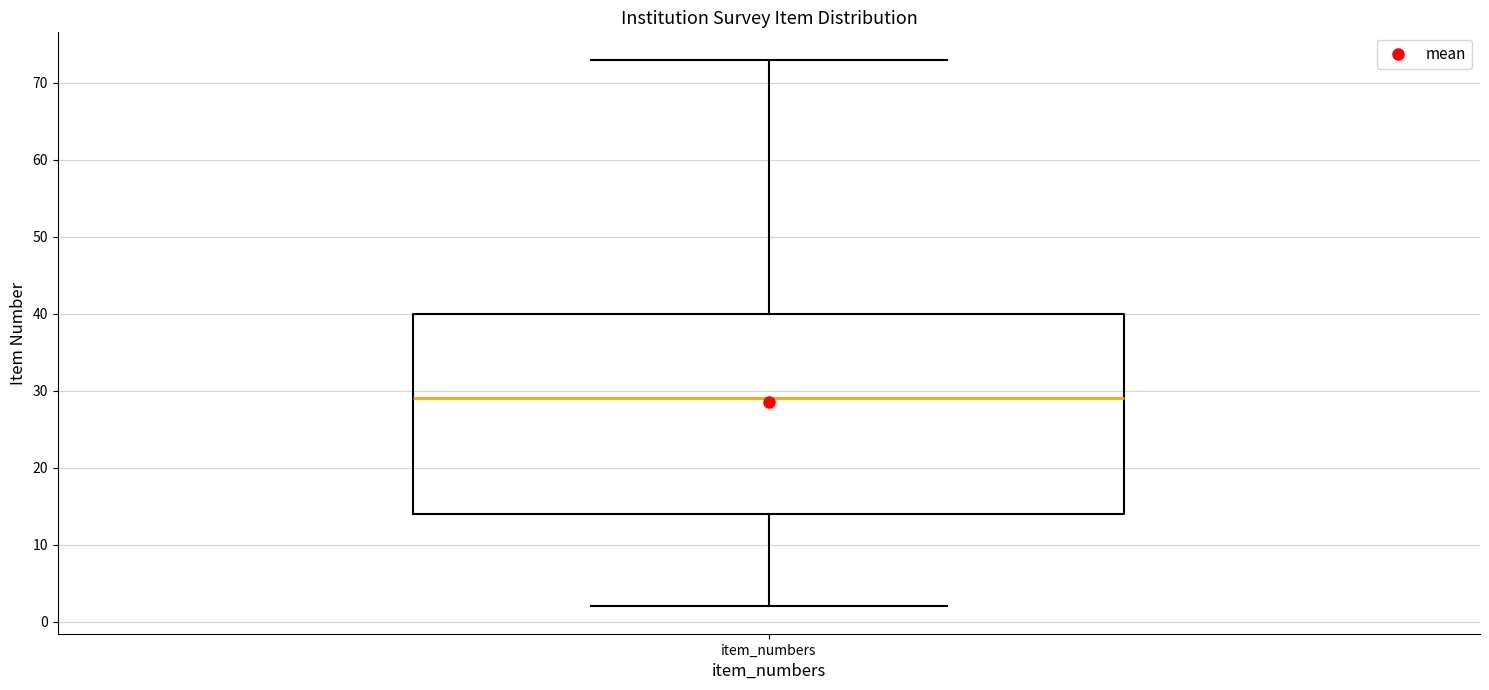

Read this box plot against the y-axis: the position of the median line, the range covered by the box, and the ends of both whiskers. The values are not printed on the chart, so give them approximately, as read against the axis.

median 29, box 14 to 40, whiskers 2 to 73